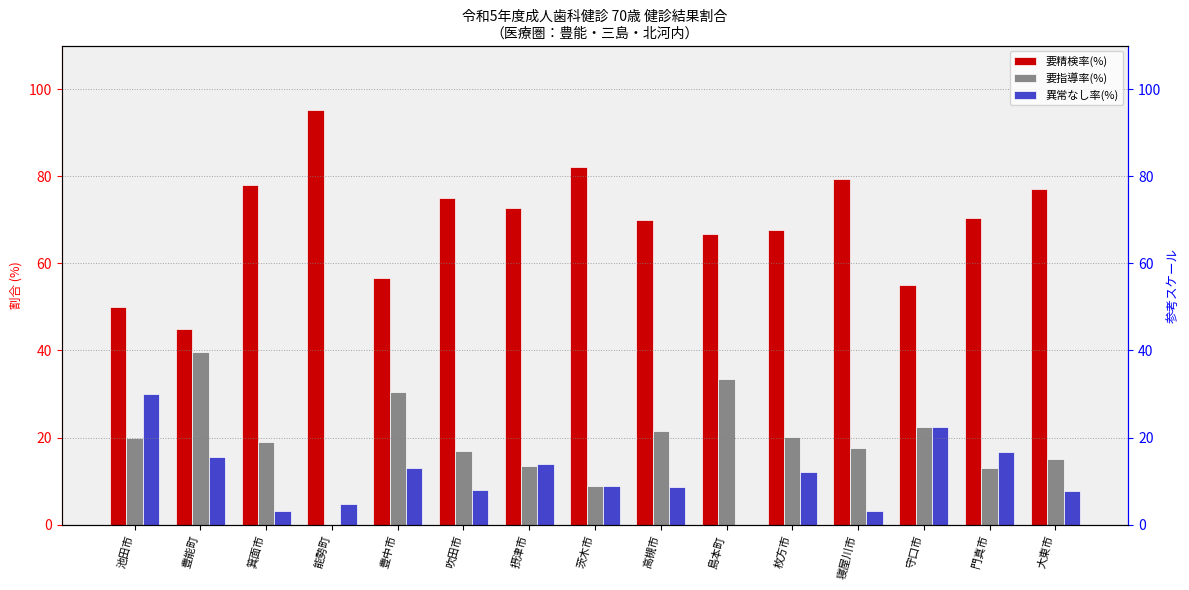

How many bars are there in each group?

3